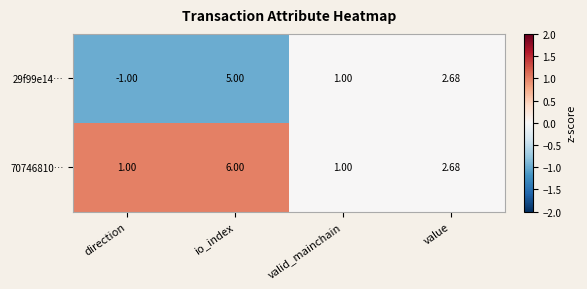

At which label does 70746810… reach its peak?

io_index